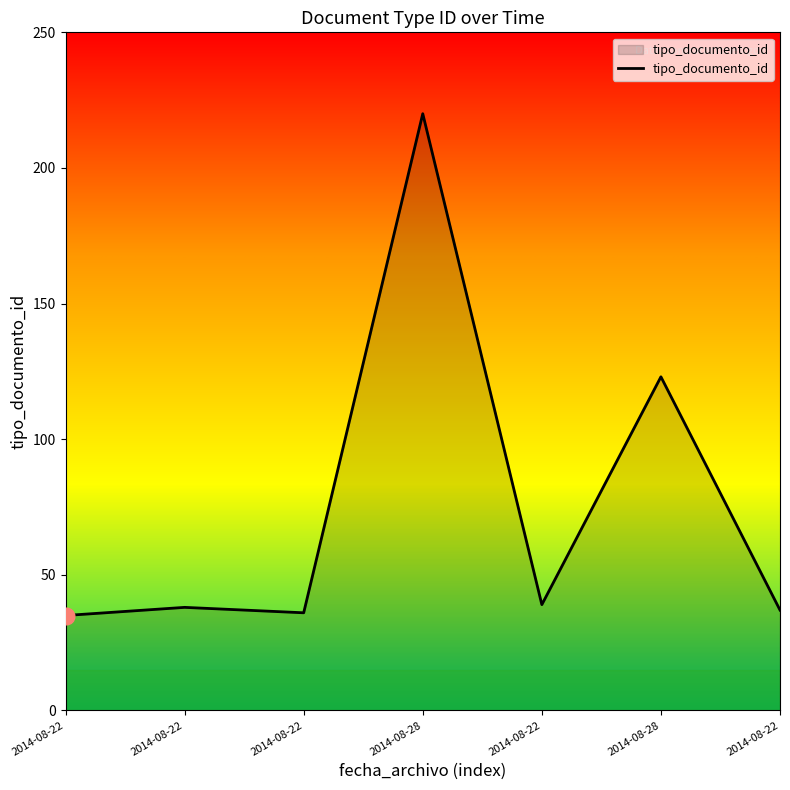

How many values are below 38?

3